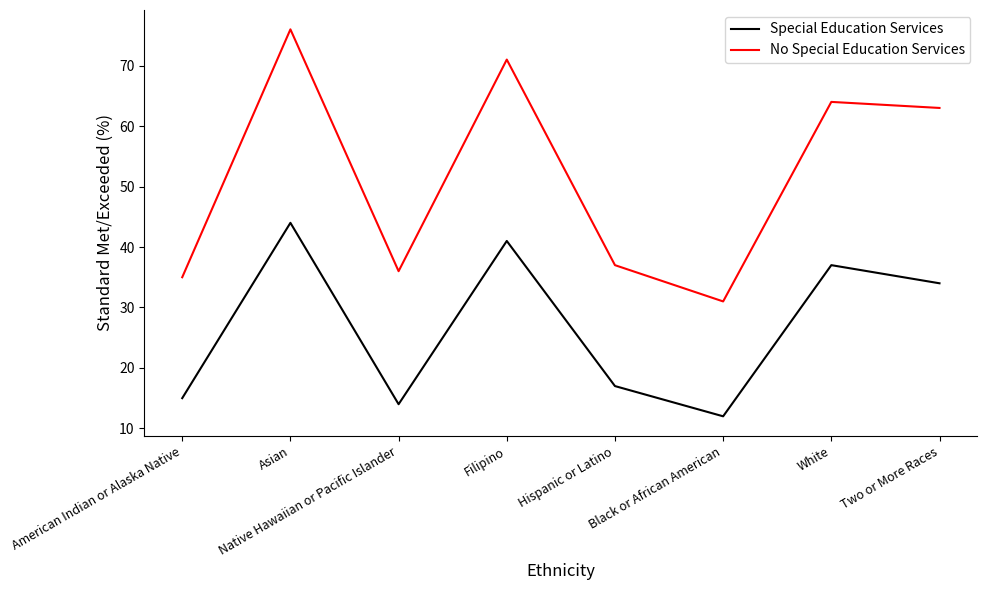

At which label does Special Education Services reach its minimum?

Black or African American